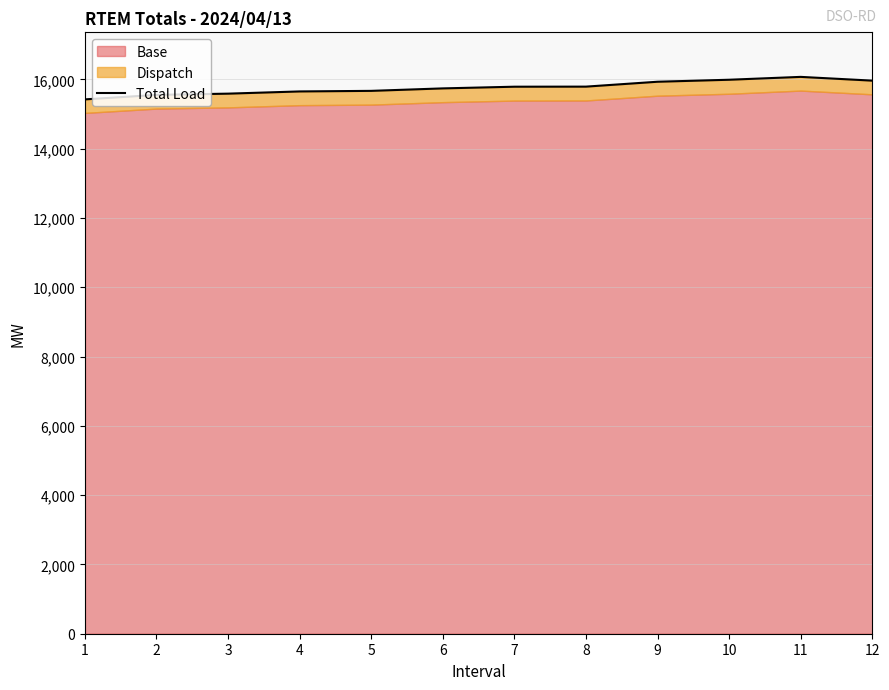

How many lines are shown in the chart?

1